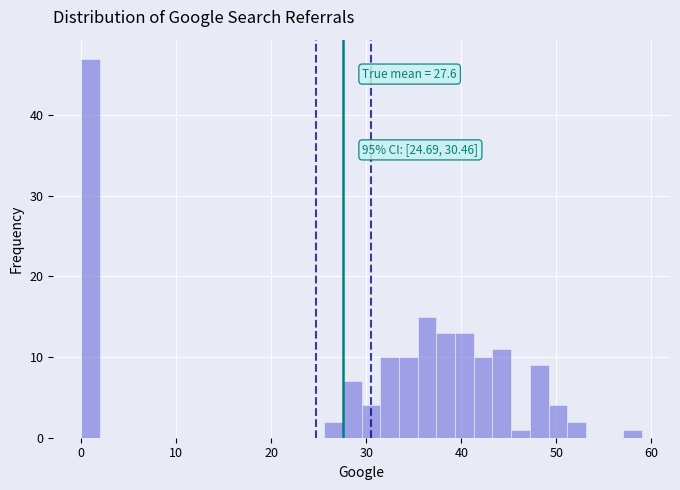

Around what value on the x-axis is the tallest bar? Give the approximate position of its centre, as read against the axis.

1